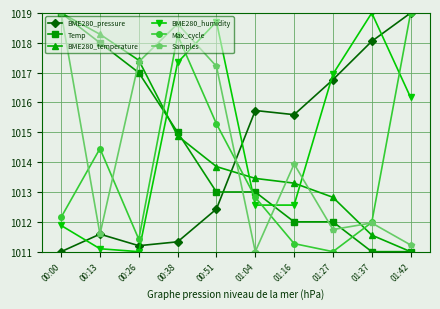

What is the average value of the BME280_humidity series?

1014.7